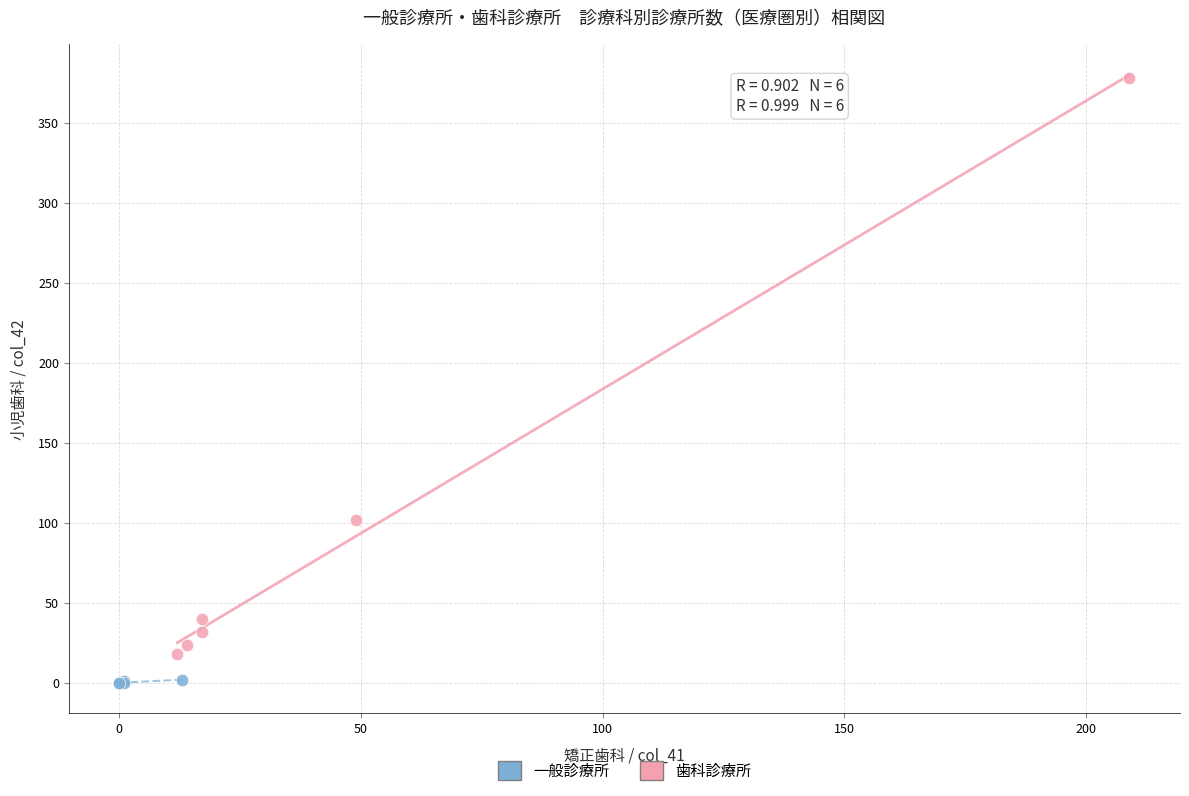

Which series contains the highest Y value?

歯科診療所